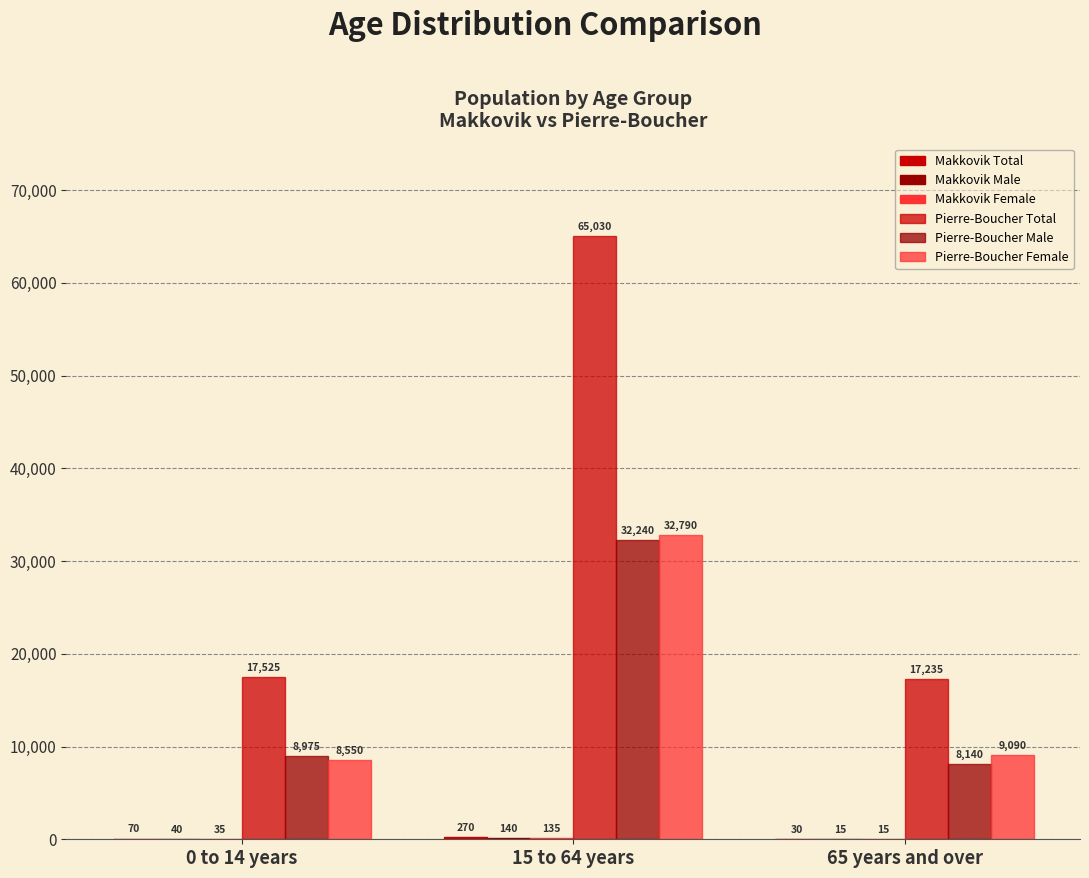

At which label is Pierre-Boucher Total closest to 41132?

0 to 14 years